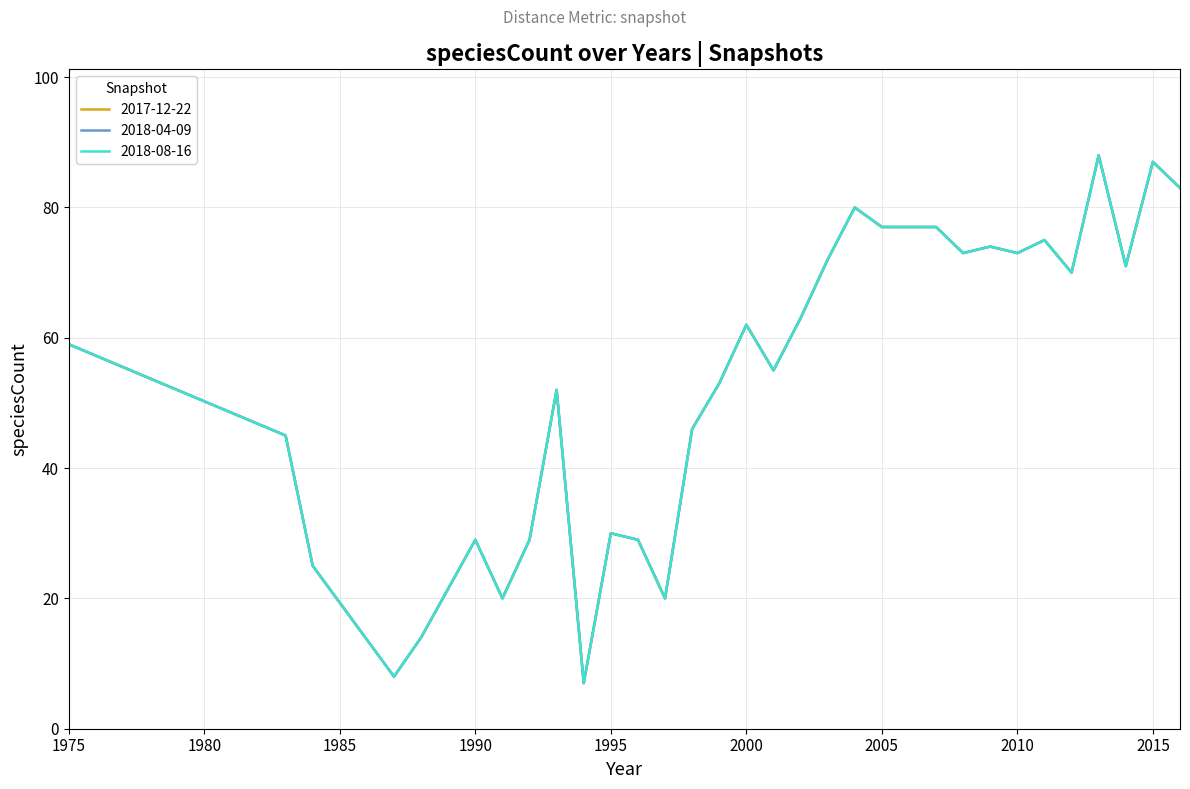

Reading right to left, what are all the values shown in this chart?

2017-12-22: 2016=83	2015=87	2014=71	2013=88	2012=70	2011=75	2010=73	2009=74	2008=73	2007=77	2006=77	2005=77	2004=80	2003=72	2002=63	2001=55	2000=62	1999=53	1998=46	1997=20	1996=29	1995=30	1994=7	1993=52	1992=29	1991=20	1990=29	1988=14	1987=8	1984=25	1983=45	1975=59
2018-04-09: 2016=83	2015=87	2014=71	2013=88	2012=70	2011=75	2010=73	2009=74	2008=73	2007=77	2006=77	2005=77	2004=80	2003=72	2002=63	2001=55	2000=62	1999=53	1998=46	1997=20	1996=29	1995=30	1994=7	1993=52	1992=29	1991=20	1990=29	1988=14	1987=8	1984=25	1983=45	1975=59
2018-08-16: 2016=83	2015=87	2014=71	2013=88	2012=70	2011=75	2010=73	2009=74	2008=73	2007=77	2006=77	2005=77	2004=80	2003=72	2002=63	2001=55	2000=62	1999=53	1998=46	1997=20	1996=29	1995=30	1994=7	1993=52	1992=29	1991=20	1990=29	1988=14	1987=8	1984=25	1983=45	1975=59